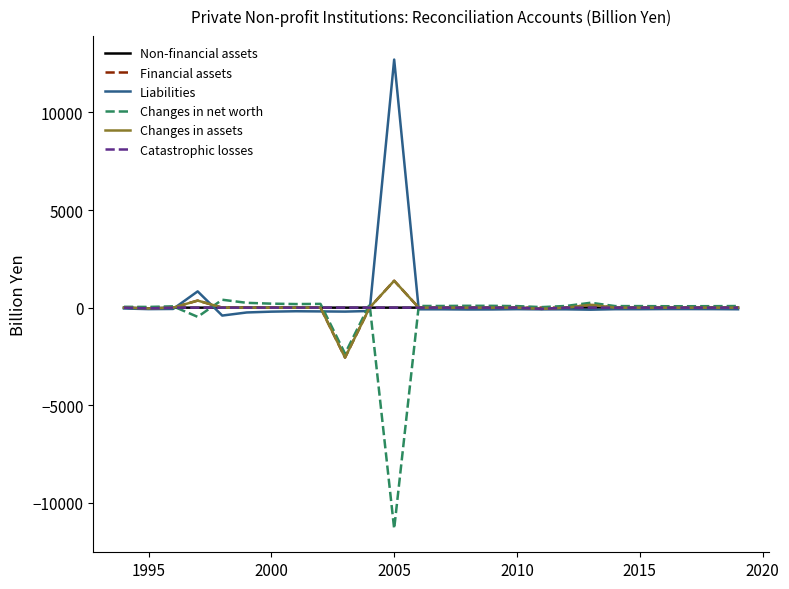

What is the greatest value displayed?

12712.0